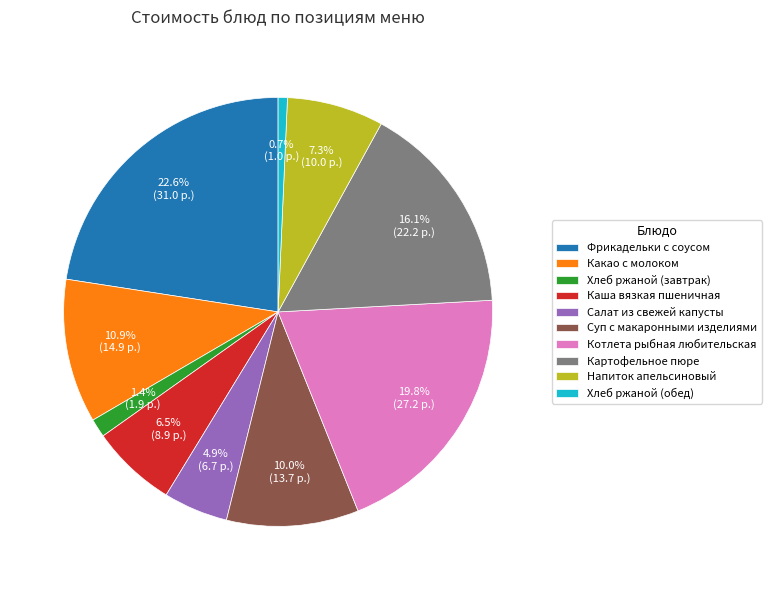

How many segments does this pie chart have?

10